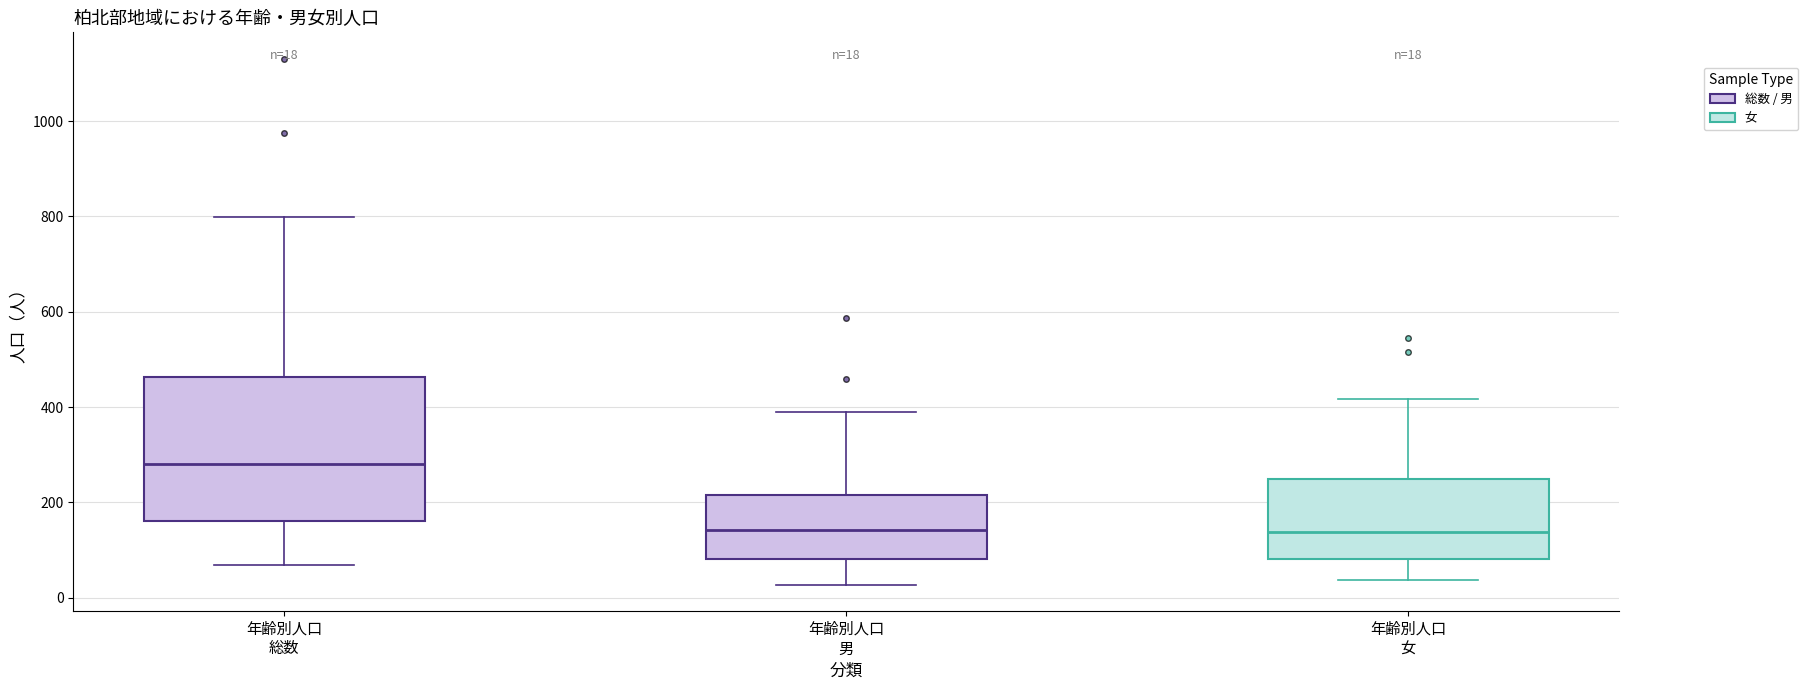

Comparing the boxes themselves (not the whiskers), which one is the tallest?

年齢別人口 総数